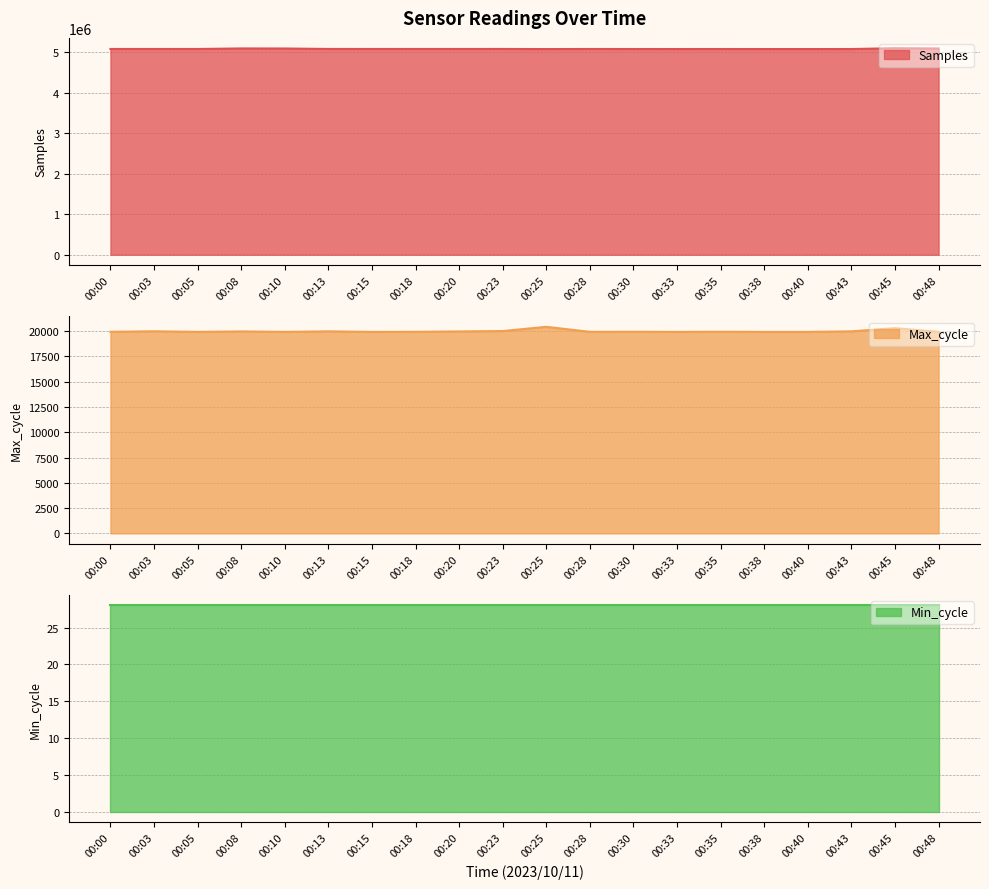

True or false: Samples and Max_cycle intersect in this chart.

False